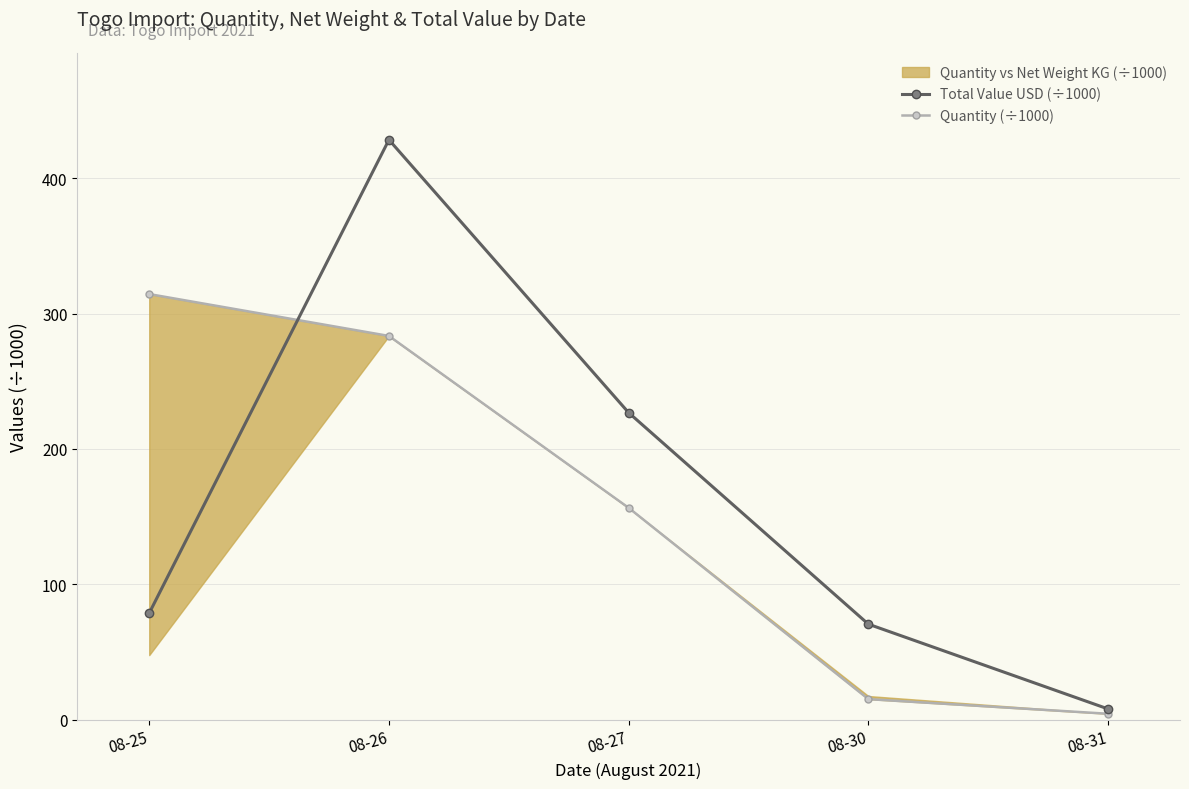

The value of Total Value USD (÷1000) at 08-30 is 29.3. True or false?

False